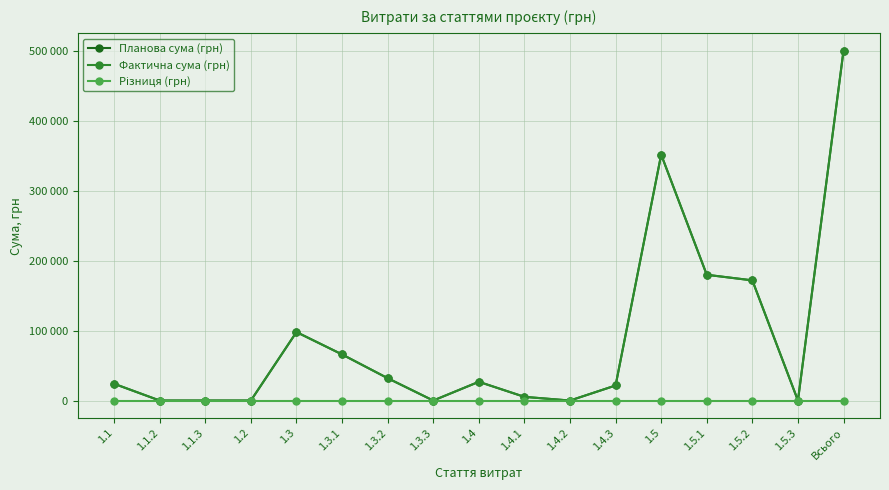

Does the chart have visible grid lines?

Yes